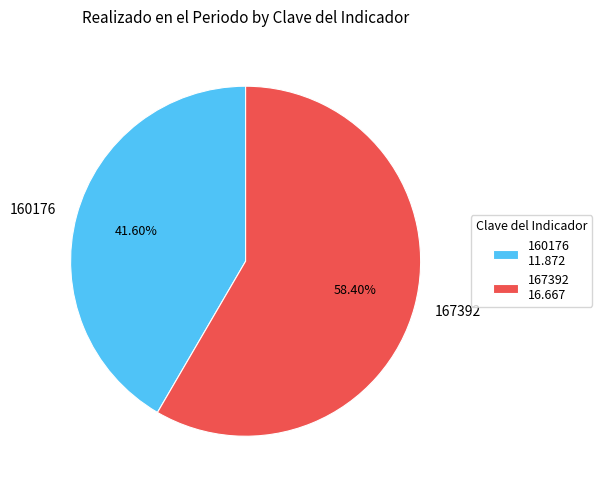

Rank the categories by value from lowest to highest.

160176, 167392